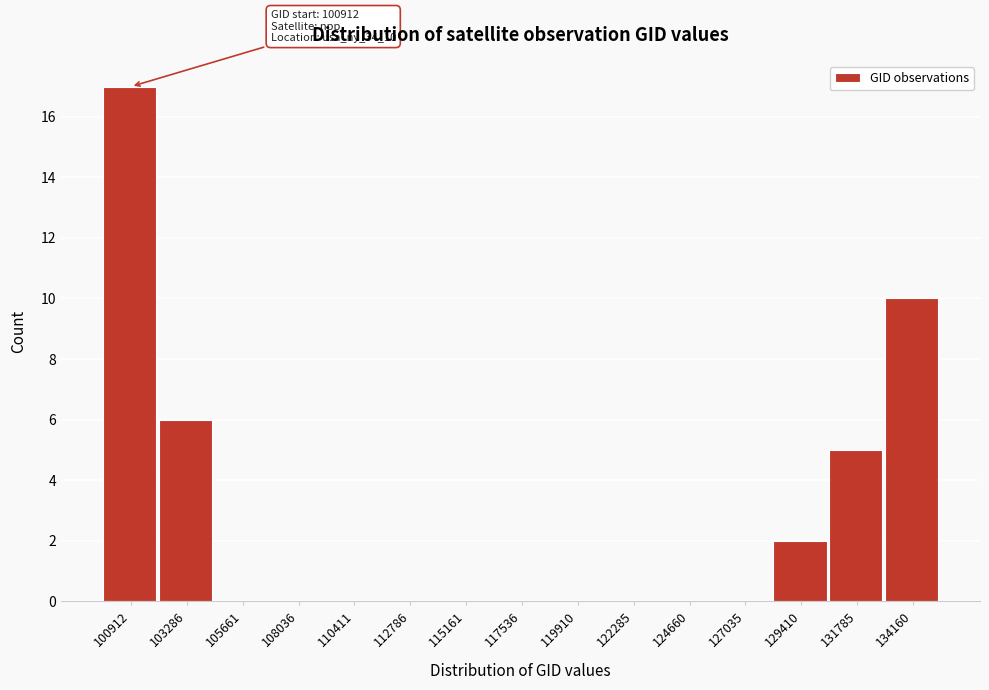

Reading left to right, list all the values displayed in this chart.

100912=17	103286=6	105661=0	108036=0	110411=0	112786=0	115161=0	117536=0	119910=0	122285=0	124660=0	127035=0	129410=2	131785=5	134160=10